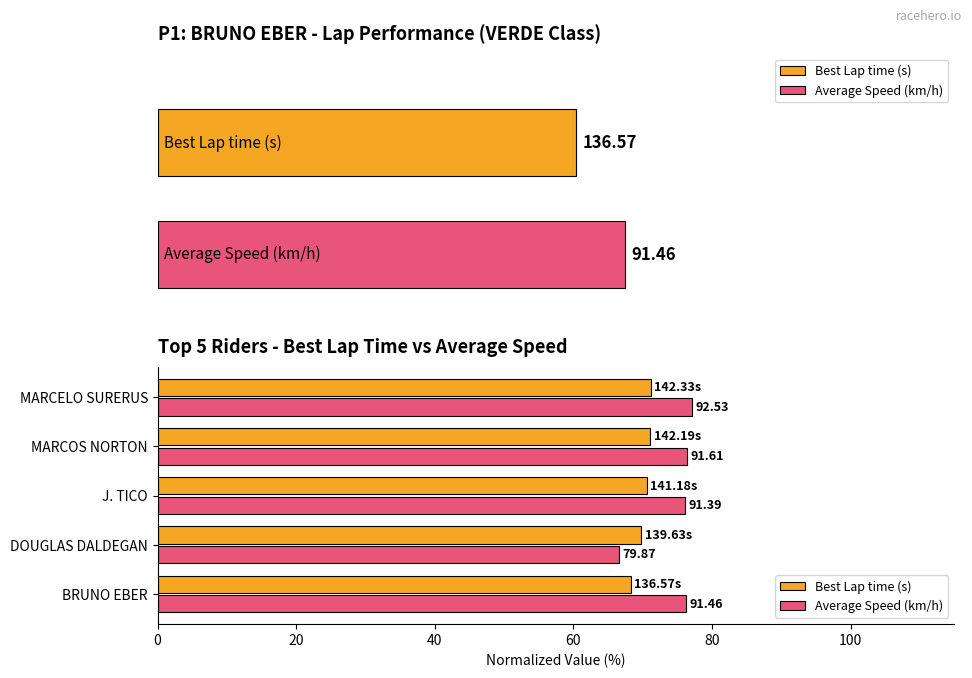

List the series in order of their overall mean, lowest first.

Best Lap time (s), Average Speed (km/h)